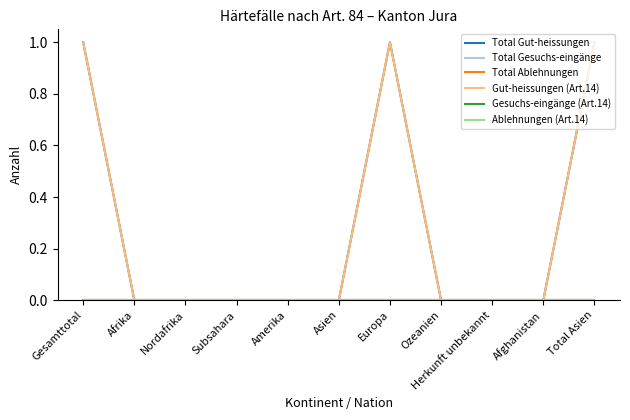

Does the chart display data point markers on the line(s)?

No